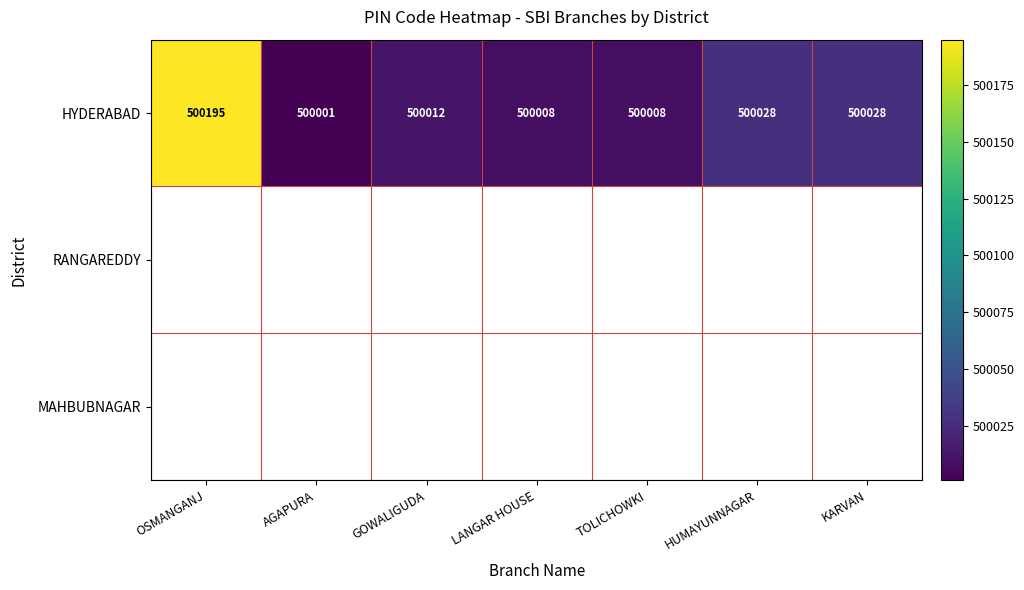

What is the highest value of the HYDERABAD series?

500195